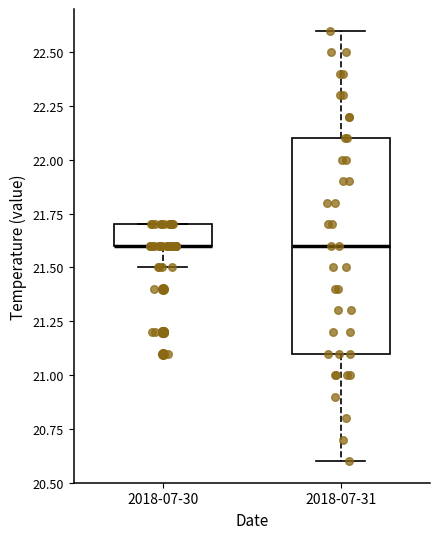

Which box is the tallest, from its lower edge to its upper edge?

2018-07-31